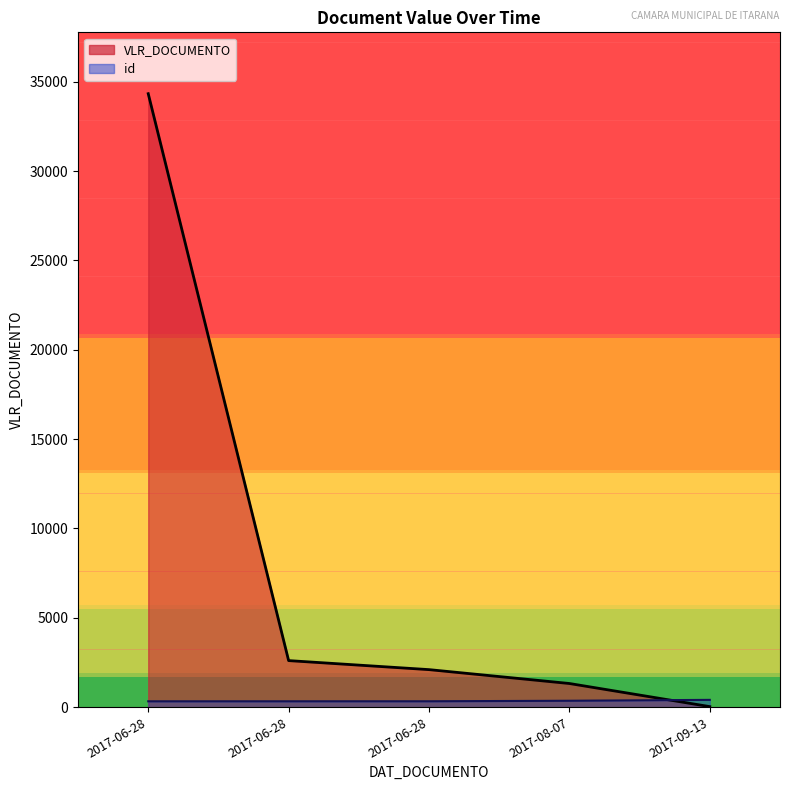

List the labels in order of VLR_DOCUMENTO value, smallest first.

2017-09-13, 2017-08-07, 2017-06-28, 2017-06-28, 2017-06-28